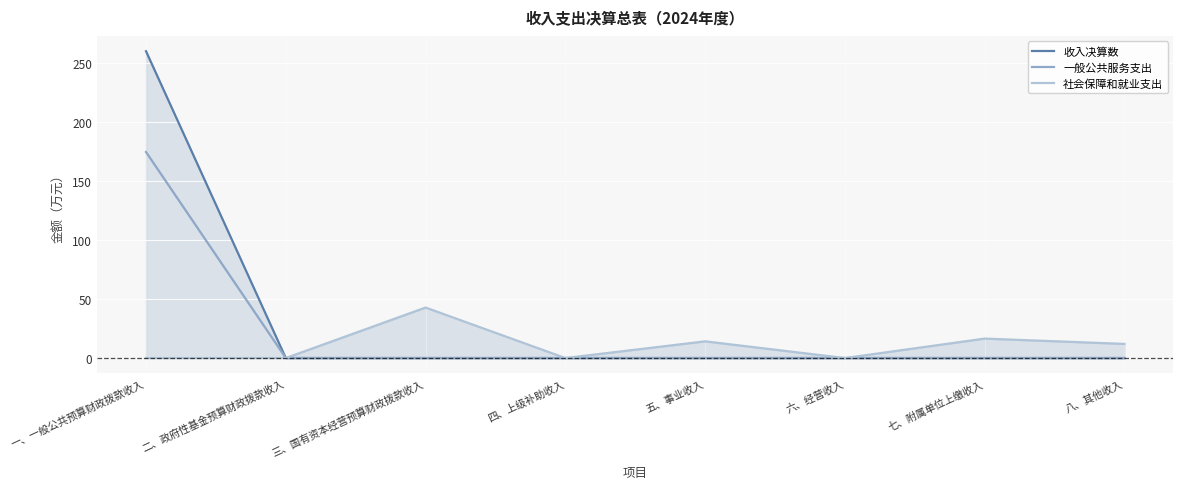

What is the difference between the maximum and second lowest values in the 社会保障和就业支出 series?

42.9